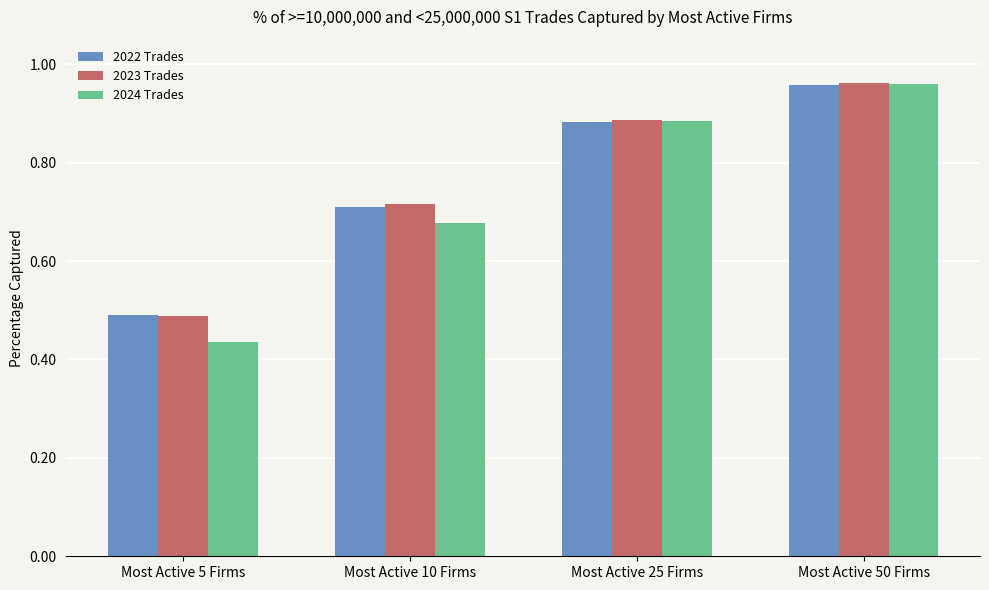

What are all the series names shown in the legend?

2022 Trades, 2023 Trades, 2024 Trades